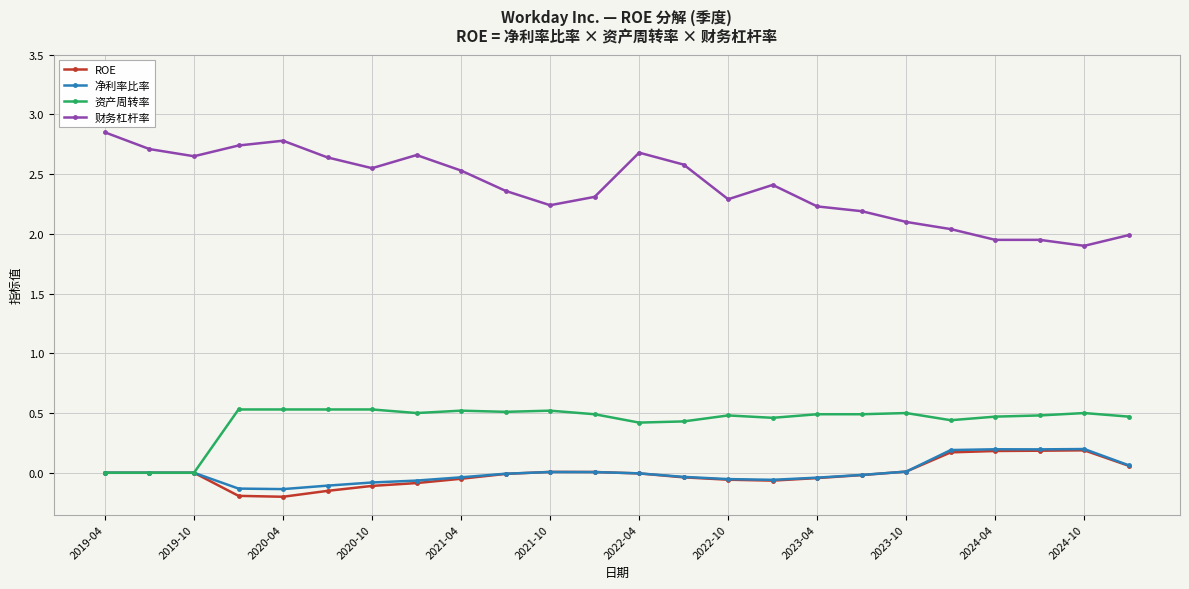

True or false: 财务杠杆率 and ROE cross at least once.

False